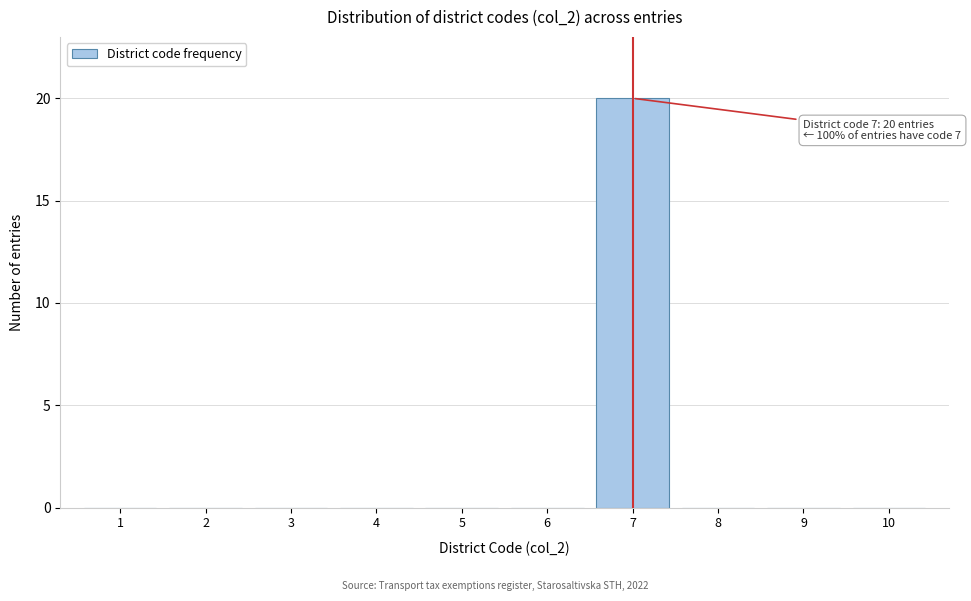

Reading left to right, transcribe all the data shown in this chart.

1=0	2=0	3=0	4=0	5=0	6=0	7=20	8=0	9=0	10=0